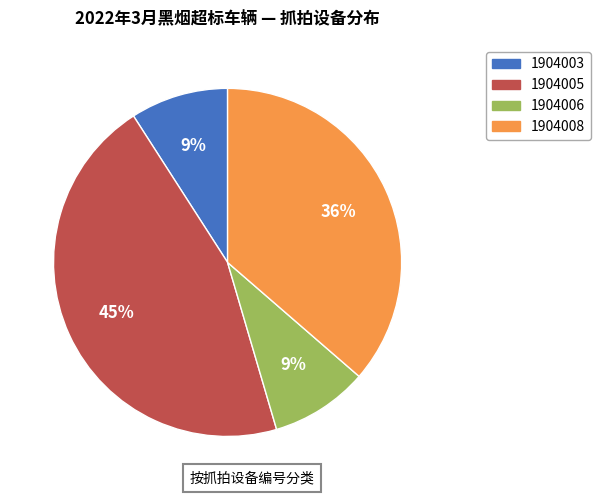

Which category has the biggest portion of the pie?

1904005